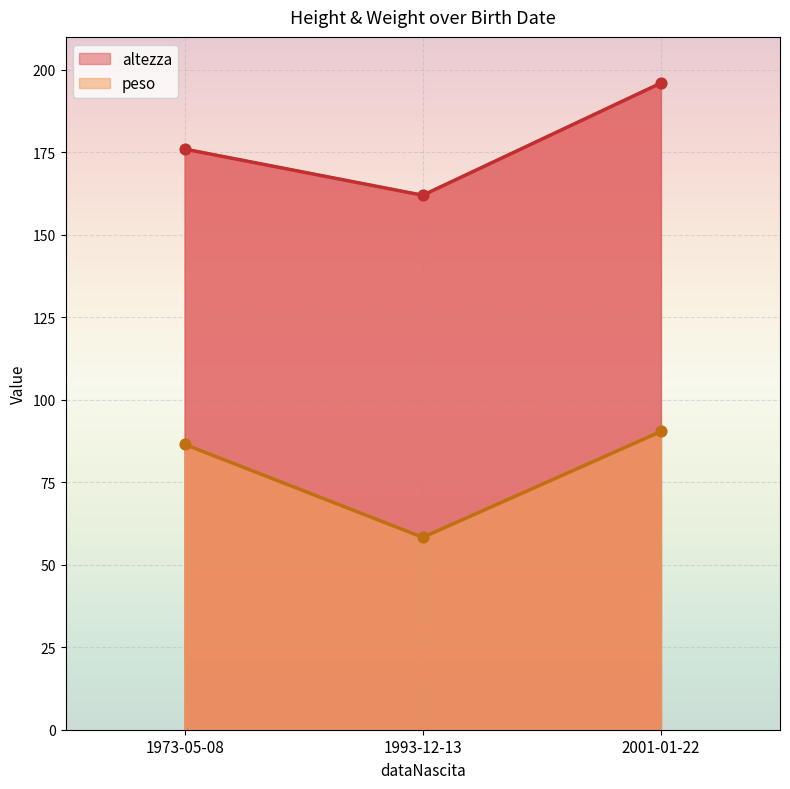

Which series has the widest spread of Y values?

altezza